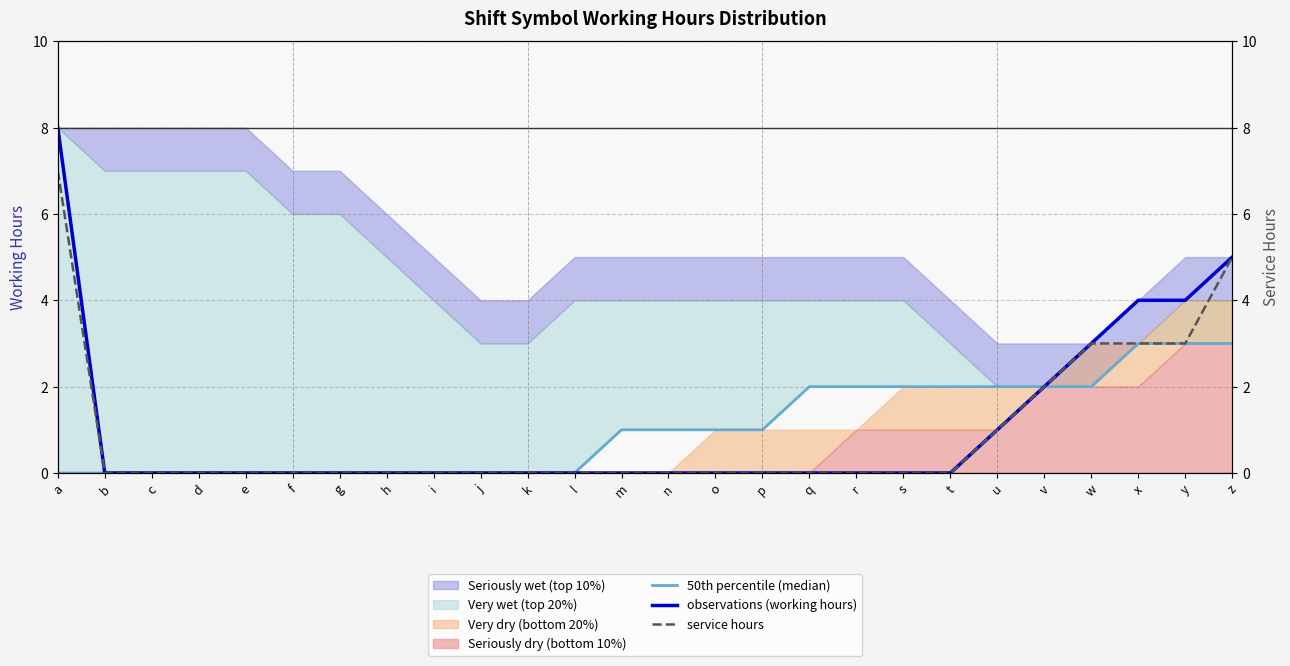

Reading left to right, what are all the values shown in this chart?

50th percentile (median): 0	0	0	0	0	0	0	0	0	0	0	0	1	1	1	1	2	2	2	2	2	2	2	3	3	3
observations (working hours): 8	0	0	0	0	0	0	0	0	0	0	0	0	0	0	0	0	0	0	0	1	2	3	4	4	5
service hours: 7	0	0	0	0	0	0	0	0	0	0	0	0	0	0	0	0	0	0	0	1	2	3	3	3	5